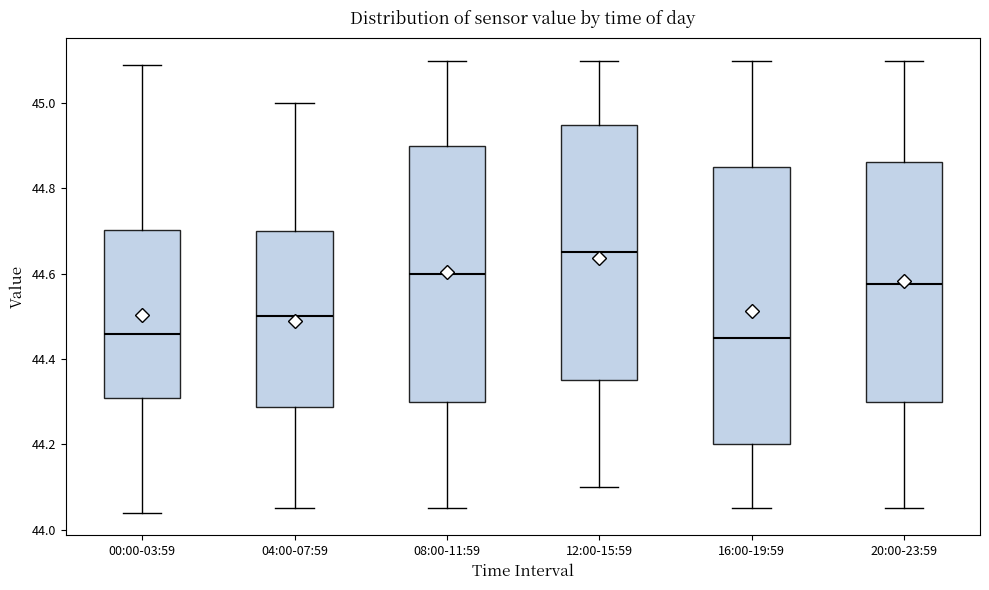

Reading left to right, read every box against the y-axis: the position of its median line, the range the box covers, and the ends of its whiskers. The values are not printed on the chart, so give them approximately, as read against the axis.

00:00-03:59: median 44.46, box 44.32 to 44.70, whiskers 44.04 to 45.10
04:00-07:59: median 44.50, box 44.28 to 44.70, whiskers 44.06 to 45.00
08:00-11:59: median 44.60, box 44.30 to 44.90, whiskers 44.06 to 45.10
12:00-15:59: median 44.66, box 44.36 to 44.96, whiskers 44.10 to 45.10
16:00-19:59: median 44.46, box 44.20 to 44.86, whiskers 44.06 to 45.10
20:00-23:59: median 44.58, box 44.30 to 44.86, whiskers 44.06 to 45.10